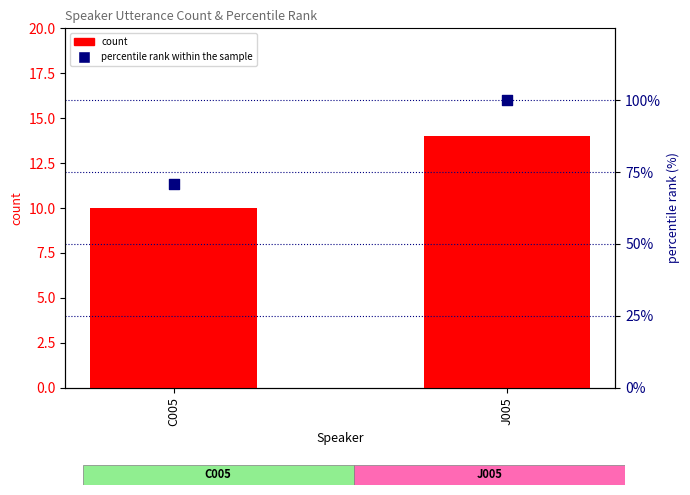

Which series has the widest spread of Y values?

percentile rank within the sample